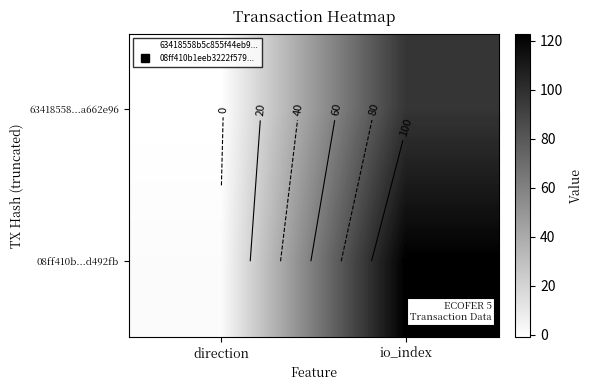

The value of 08ff410b...d492fb at direction is 1. True or false?

True